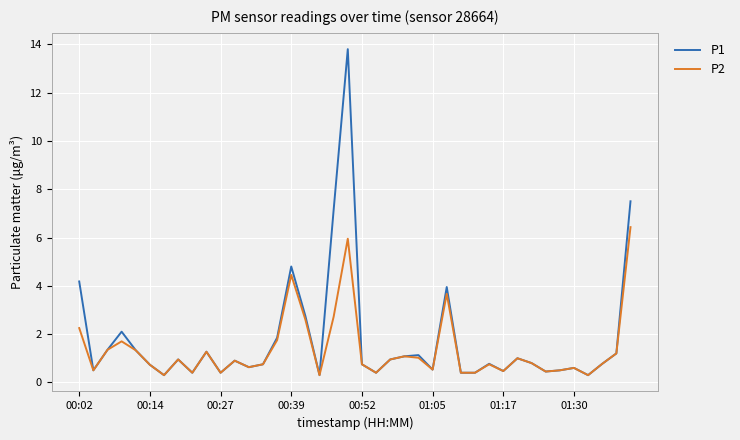

What is the highest value of the P2 series?

6.4